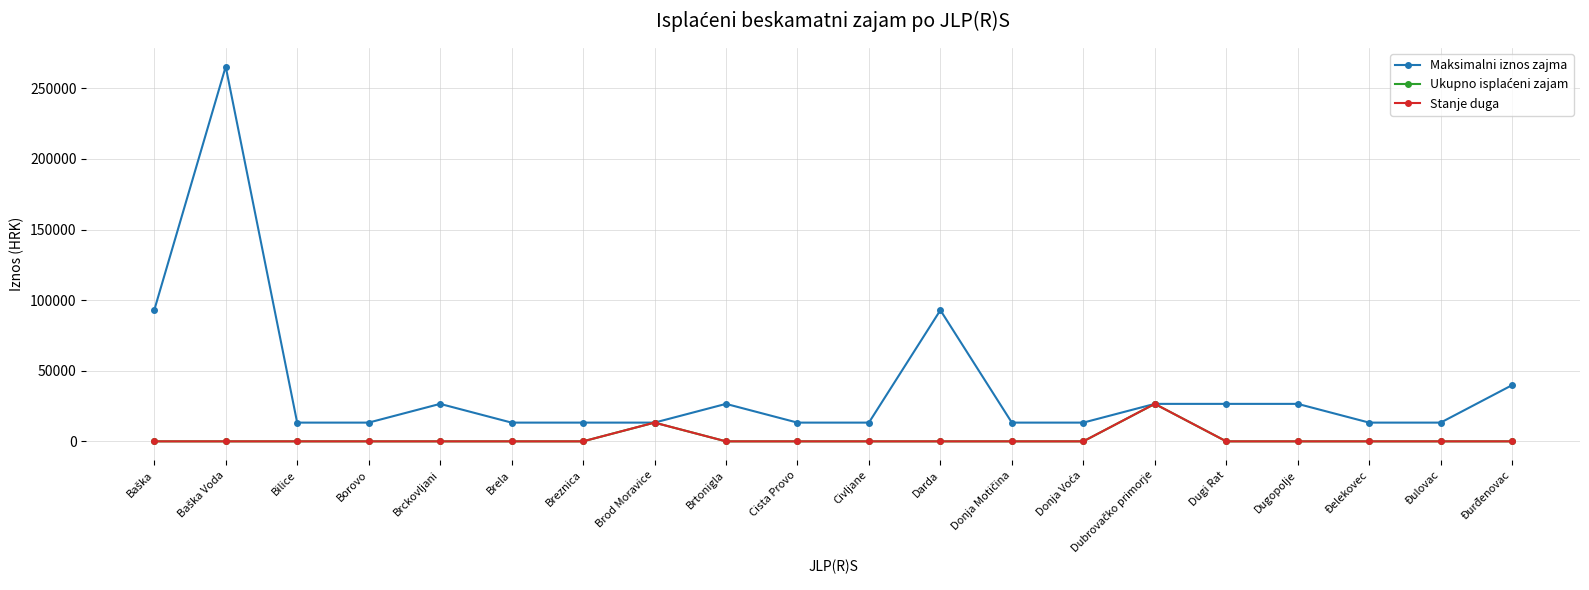

What is the label of the 5th point from the right?

Dugi Rat